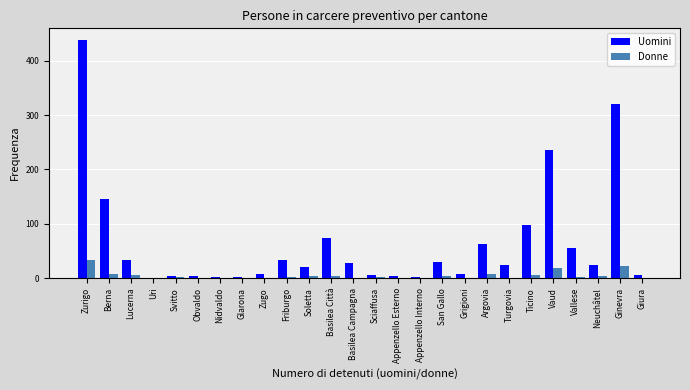

What is the total value across all series at Ginevra?

342